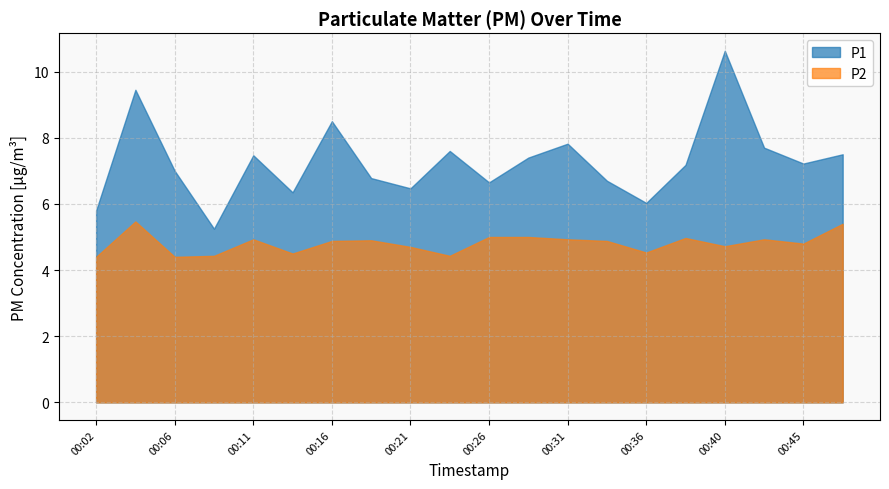

True or false: P2 and P1 intersect in this chart.

False